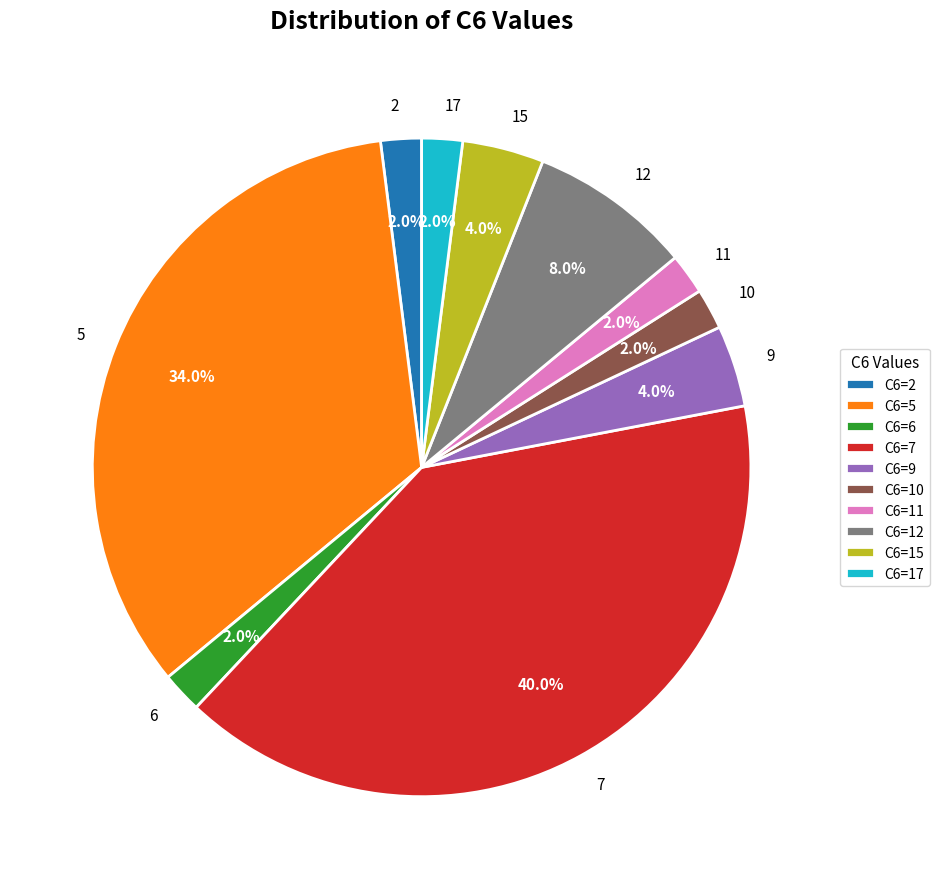

To the nearest percent, what is the difference between the 2 and 10 slice percentages?

0%